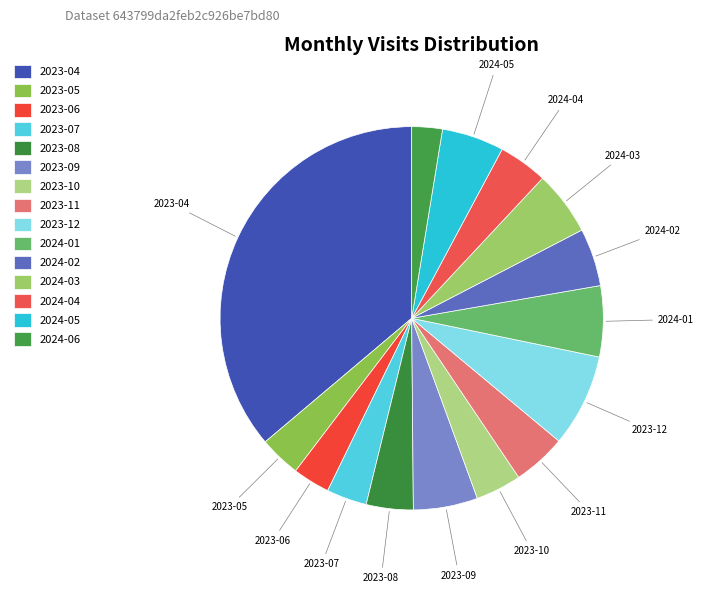

How many slices are in this pie chart?

15